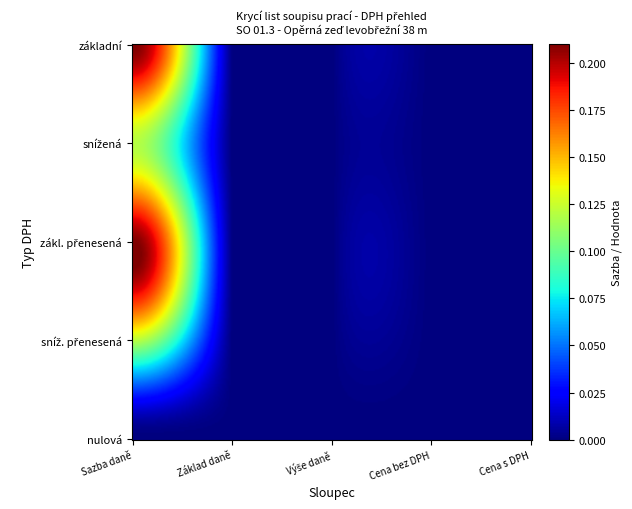

Rank the series at 2 from lowest to highest value.

DPH základní, DPH snížená, DPH zákl. přenesená, DPH sníž. přenesená, DPH nulová